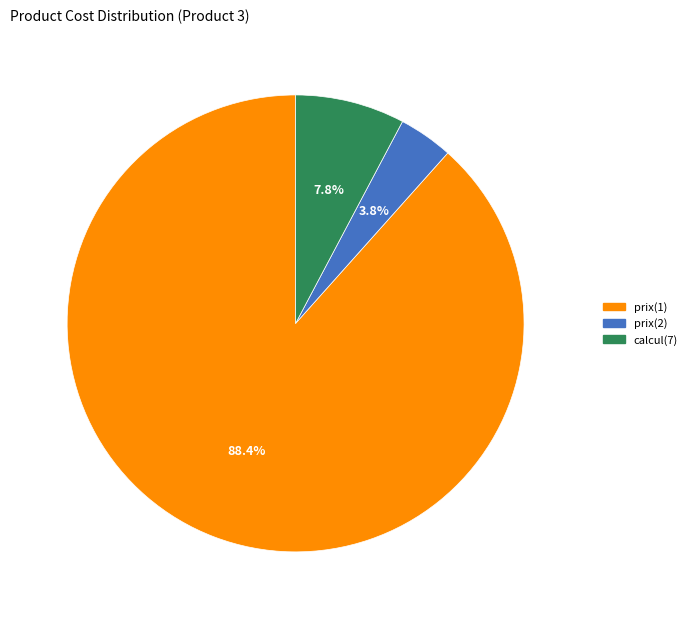

Is prix(1) the majority of the pie?

Yes